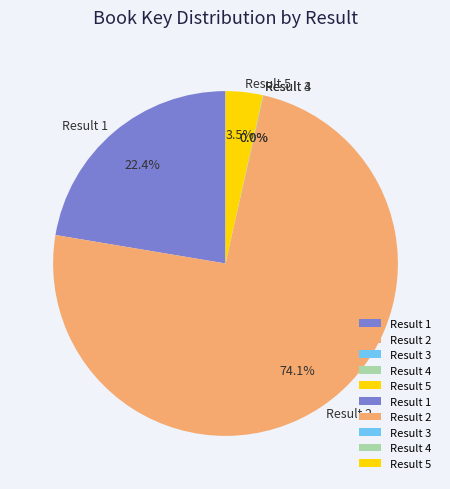

Does Result 2 account for over 50% of the chart?

Yes